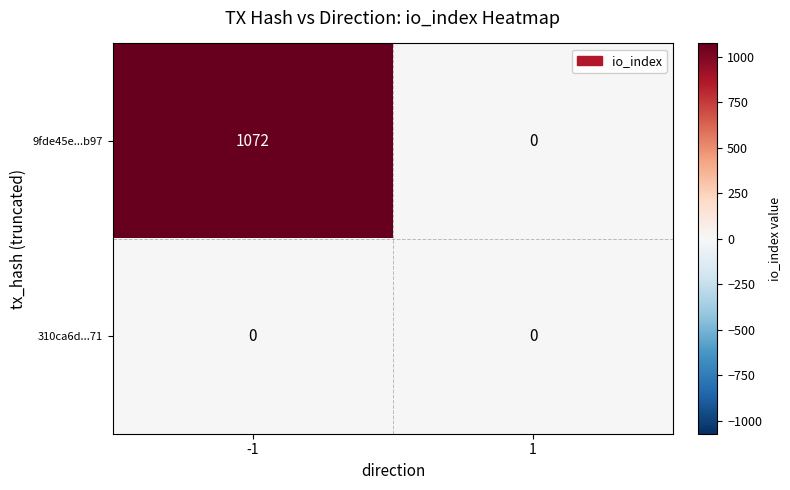

List the series in order of their overall mean, lowest first.

310ca6d...71, 9fde45e...b97